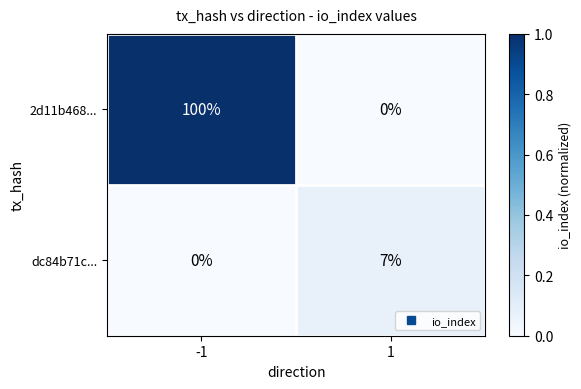

What value does the dc84b71c... series have at 1?

7